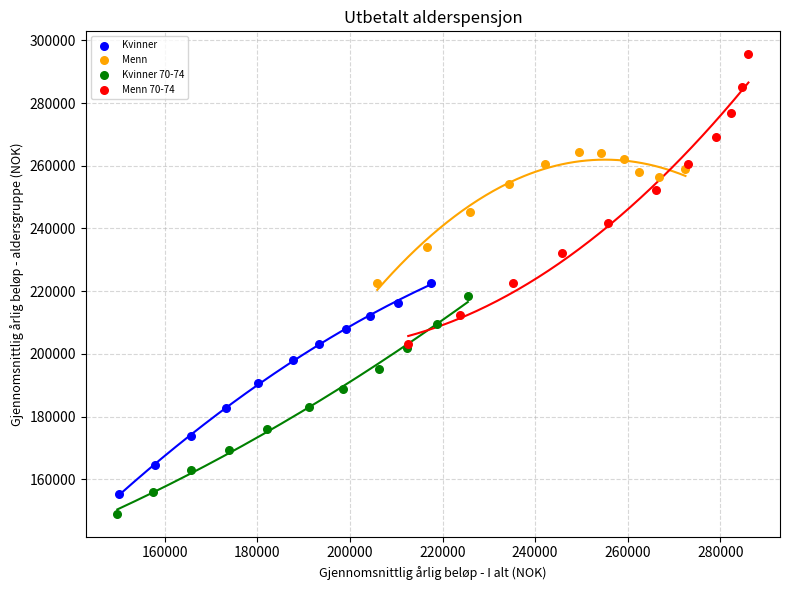

Which series has the largest Y range (max minus min)?

Menn 70-74